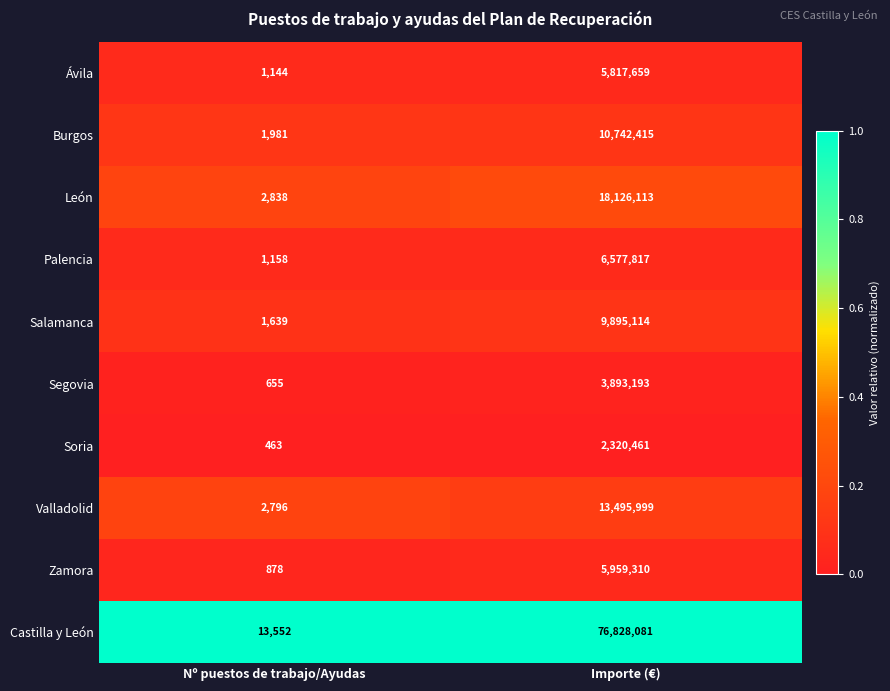

Reading left to right, extract all data points from this chart.

Ávila: 1144	5817659
Burgos: 1981	10742415
León: 2838	18126113
Palencia: 1158	6577817
Salamanca: 1639	9895114
Segovia: 655	3893193
Soria: 463	2320461
Valladolid: 2796	13495999
Zamora: 878	5959310
Castilla y León: 13552	76828081